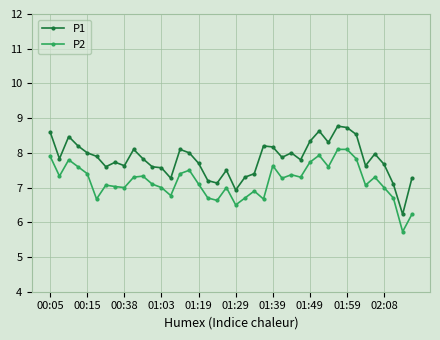

True or false: P1 and P2 cross at least once.

False